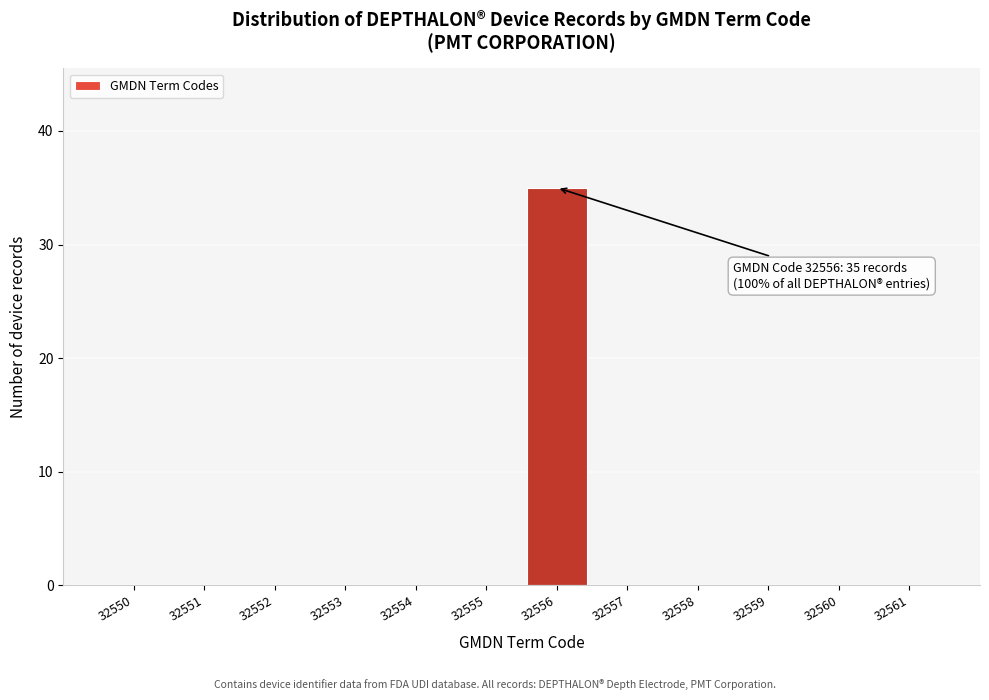

Reading right to left, what are all the values shown in this chart?

32561=0	32560=0	32559=0	32558=0	32557=0	32556=35	32555=0	32554=0	32553=0	32552=0	32551=0	32550=0